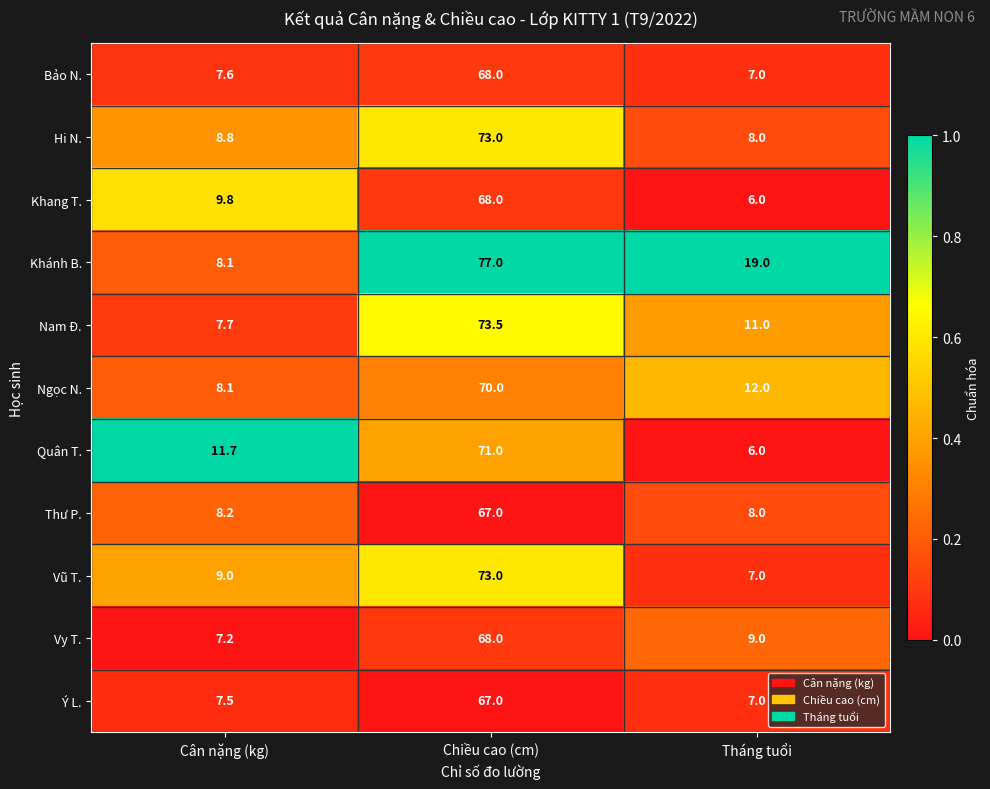

At which category is the sum across all series the highest?

Chiều cao (cm)